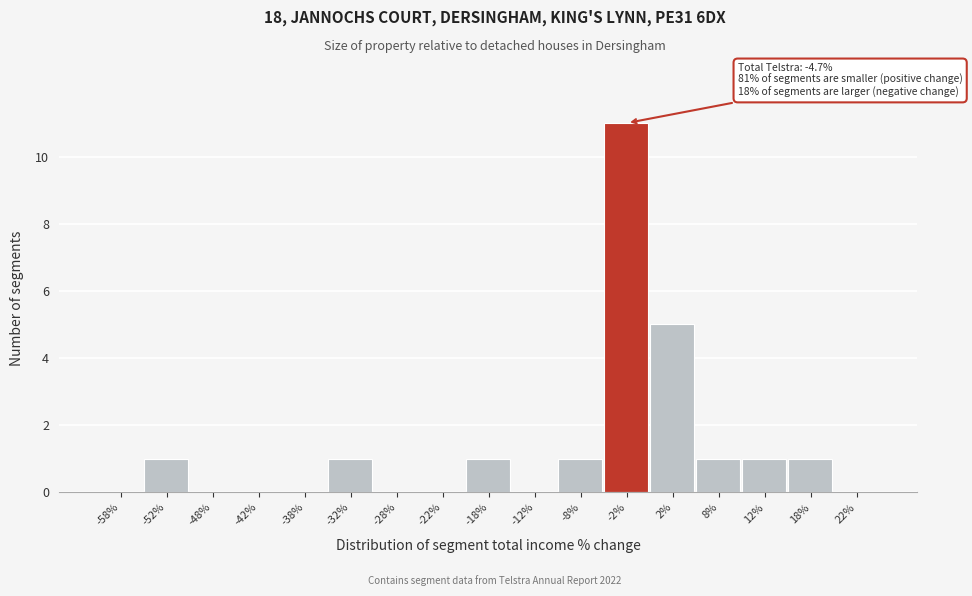

Which range on the x-axis has the tallest bar?

-5 to 0